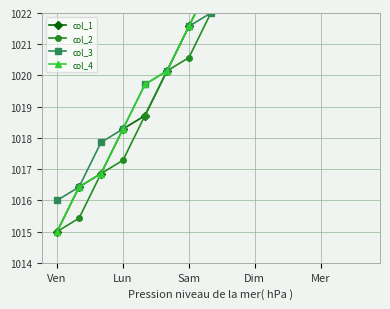

At which category does col_2 reach its first local peak?

10